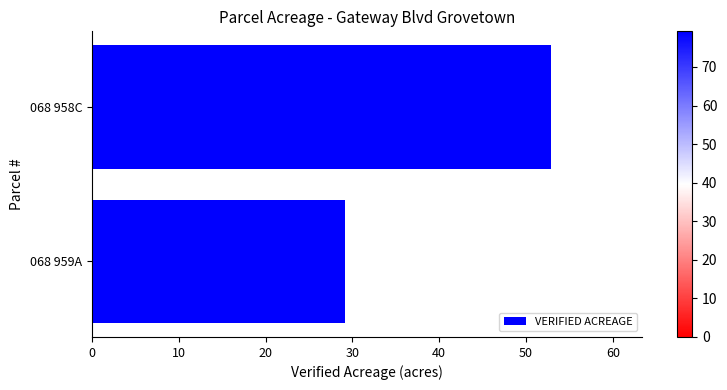

What is the change in value from 068 959A to 068 958C?

+23.6